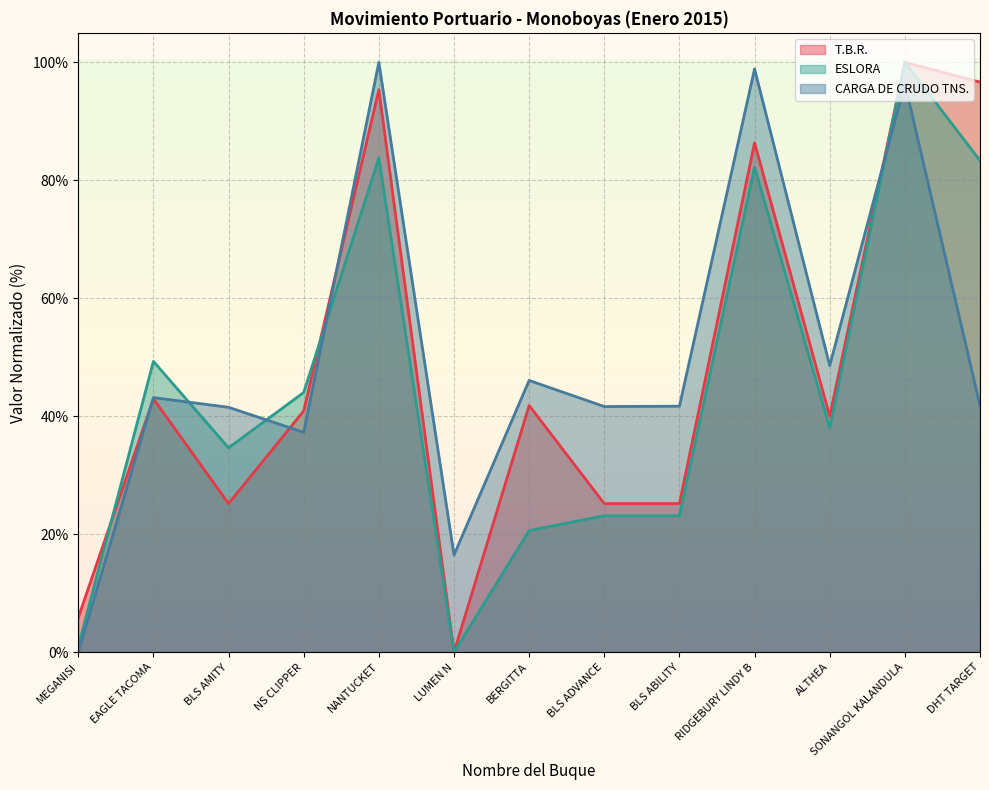

Where does the T.B.R. series first go above 40?

EAGLE TACOMA